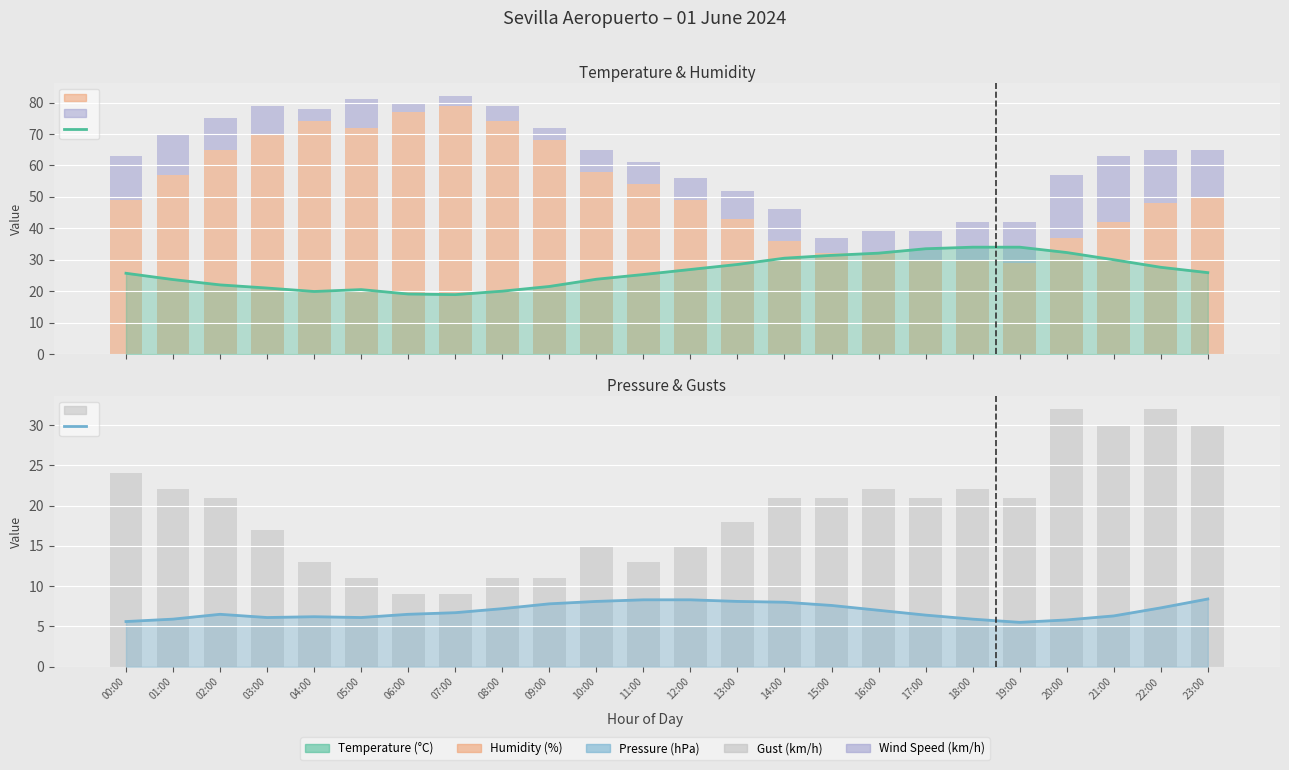

Between 07:00 and 20:00, which series saw the biggest shift?

Humidity (%)